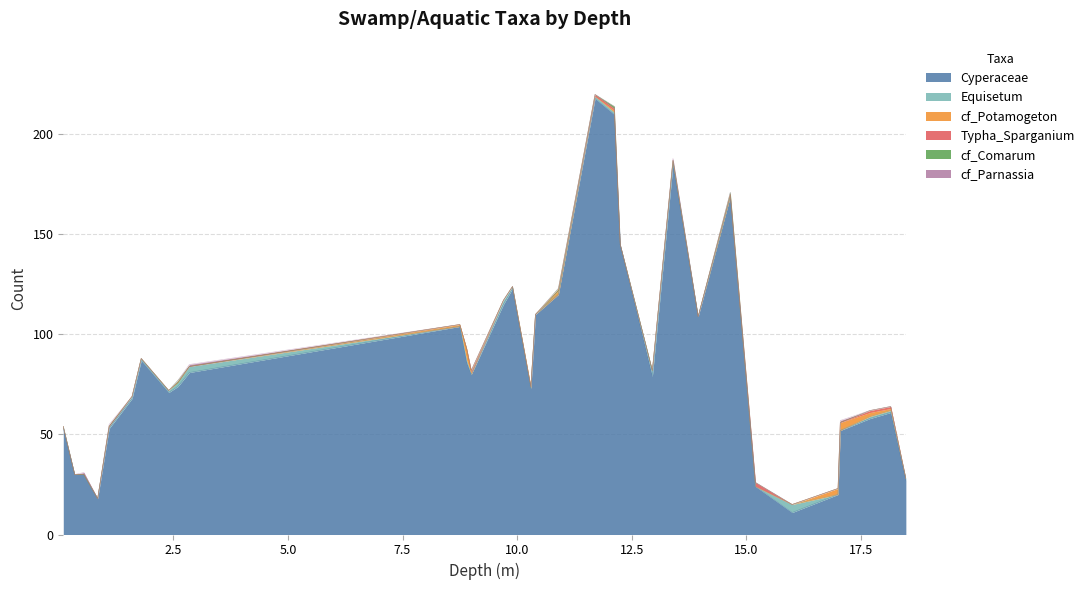

True or false: Cyperaceae and cf_Parnassia intersect in this chart.

False